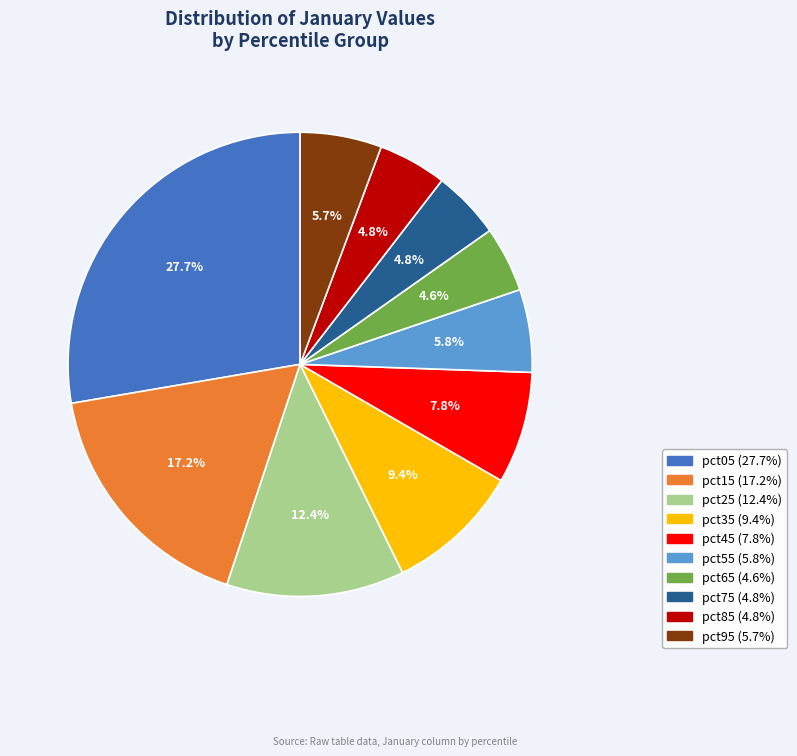

Which slice is the largest?

pct05